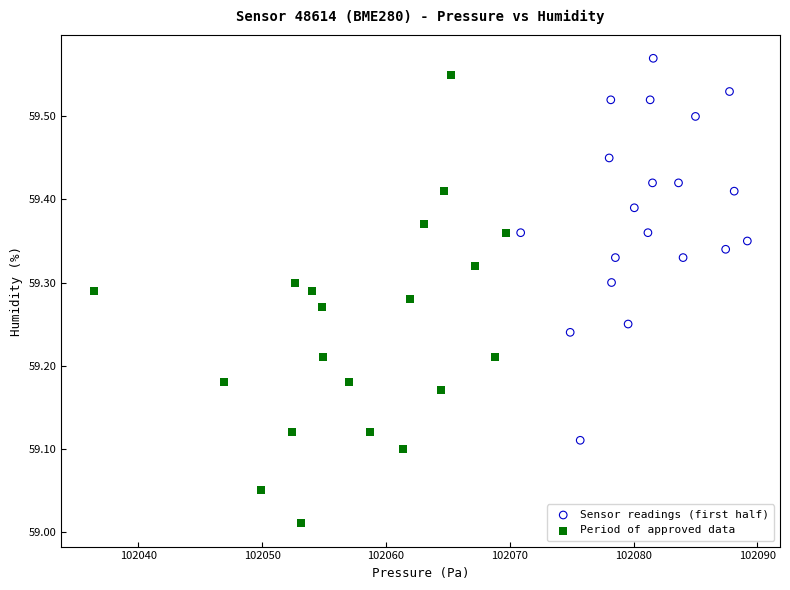

Which series has the widest spread of Y values?

Period of approved data